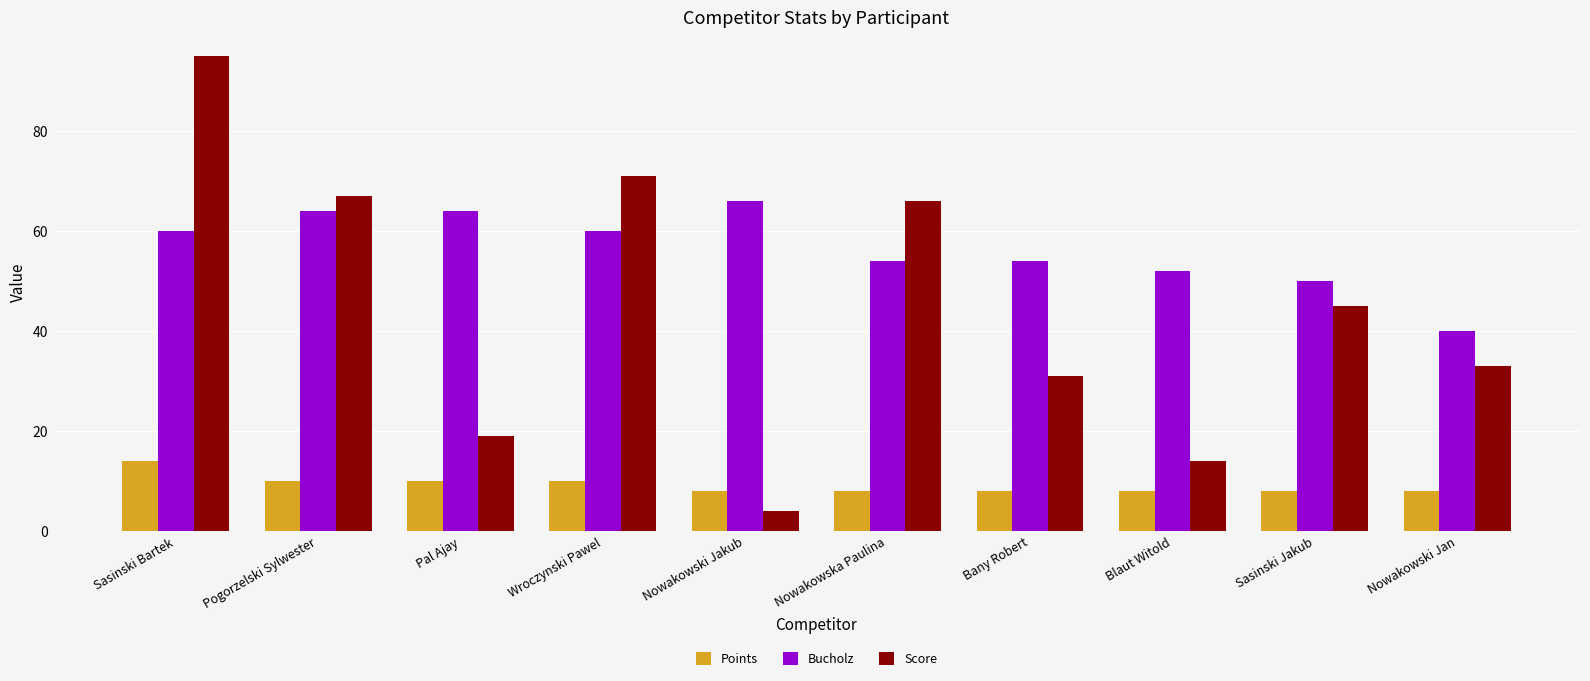

Which series has the widest spread of values?

Score